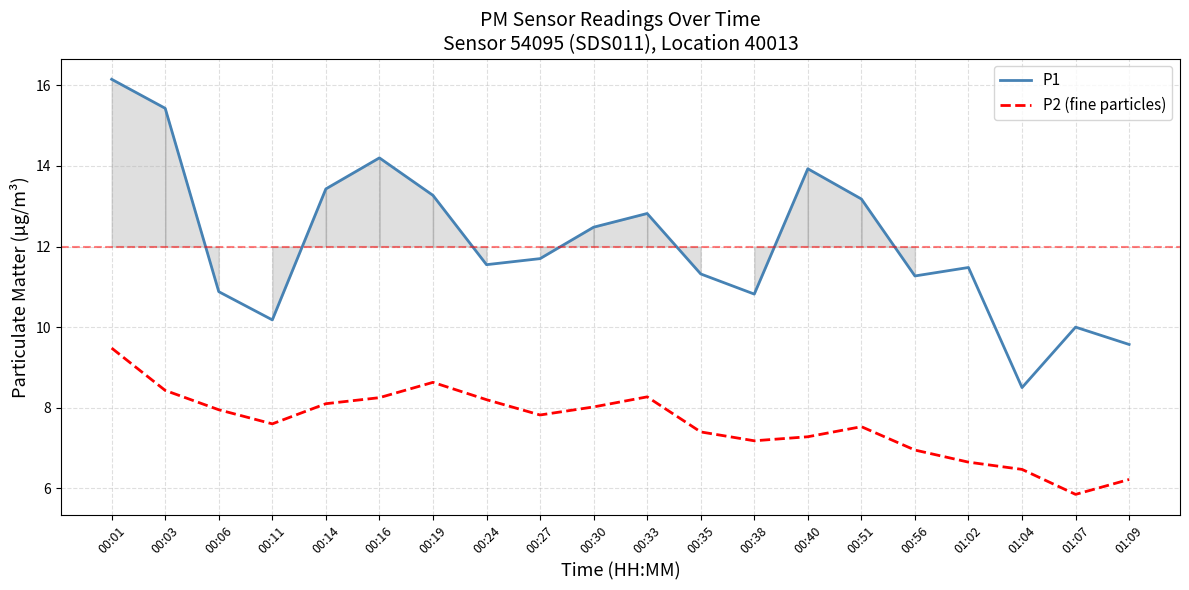

True or false: P2 (fine particles) has a value of 3.5 at 01:02.

False